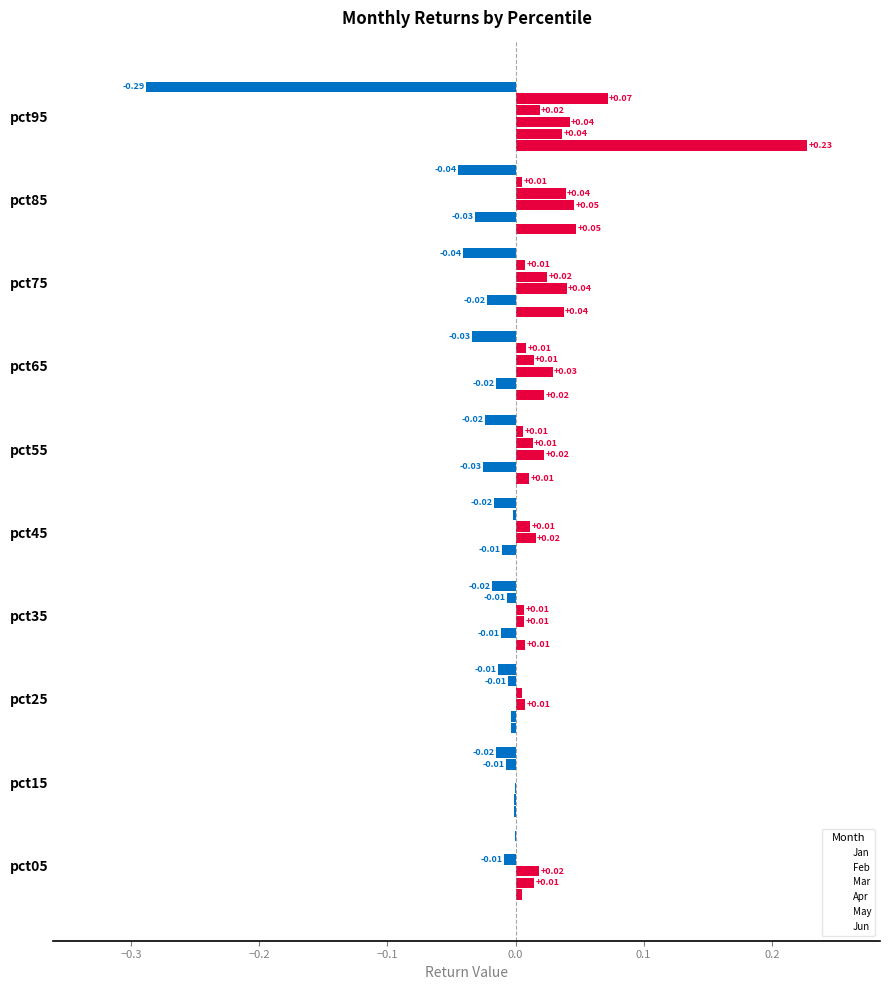

Count the number of categories in the chart.

10